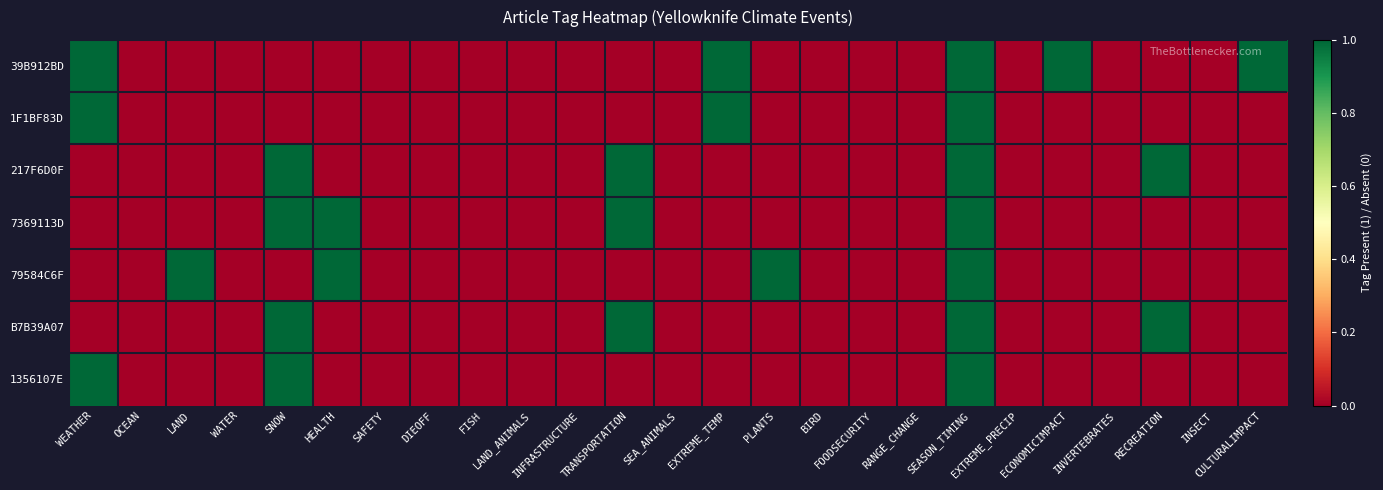

Which series has the largest range (max minus min)?

39B912BD